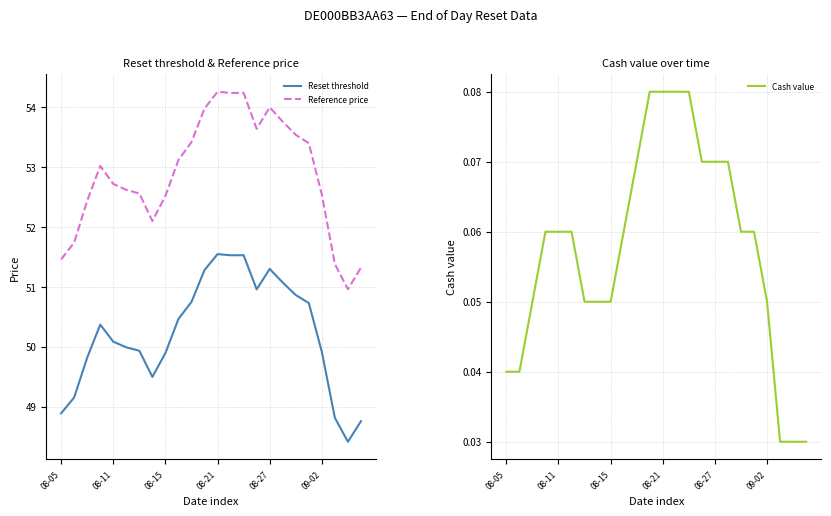

True or false: Reference price and Reset threshold cross at least once.

False